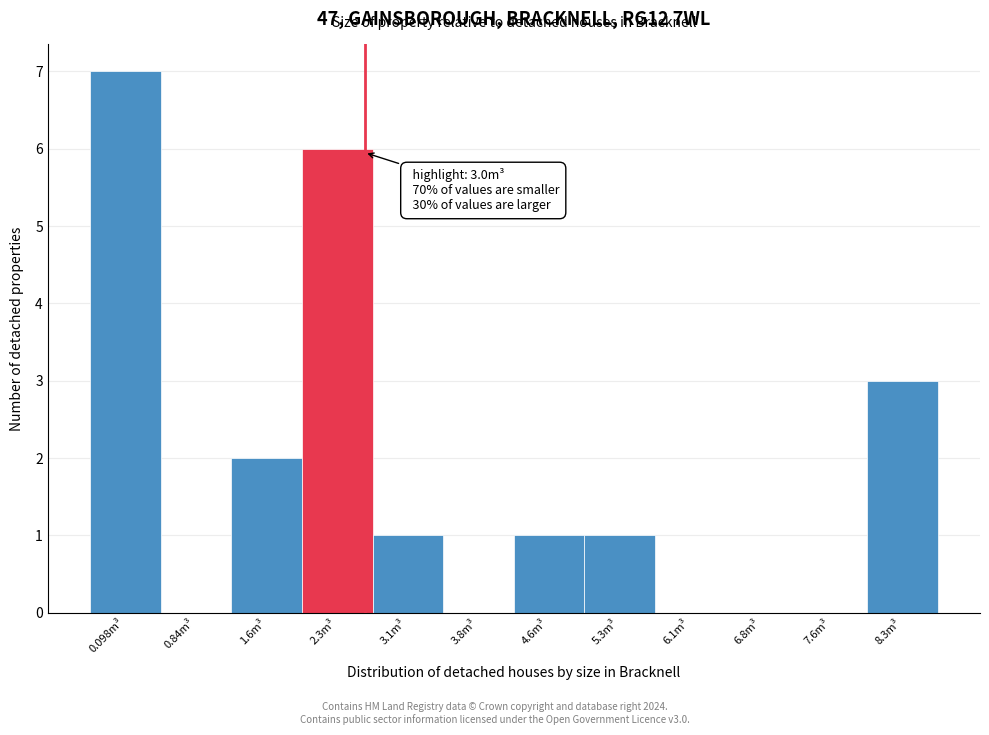

Reading left to right, transcribe all the data shown in this chart.

0.098m³=7	0.84m³=0	1.6m³=2	2.3m³=6	3.1m³=1	3.8m³=0	4.6m³=1	5.3m³=1	6.1m³=0	6.8m³=0	7.6m³=0	8.3m³=3